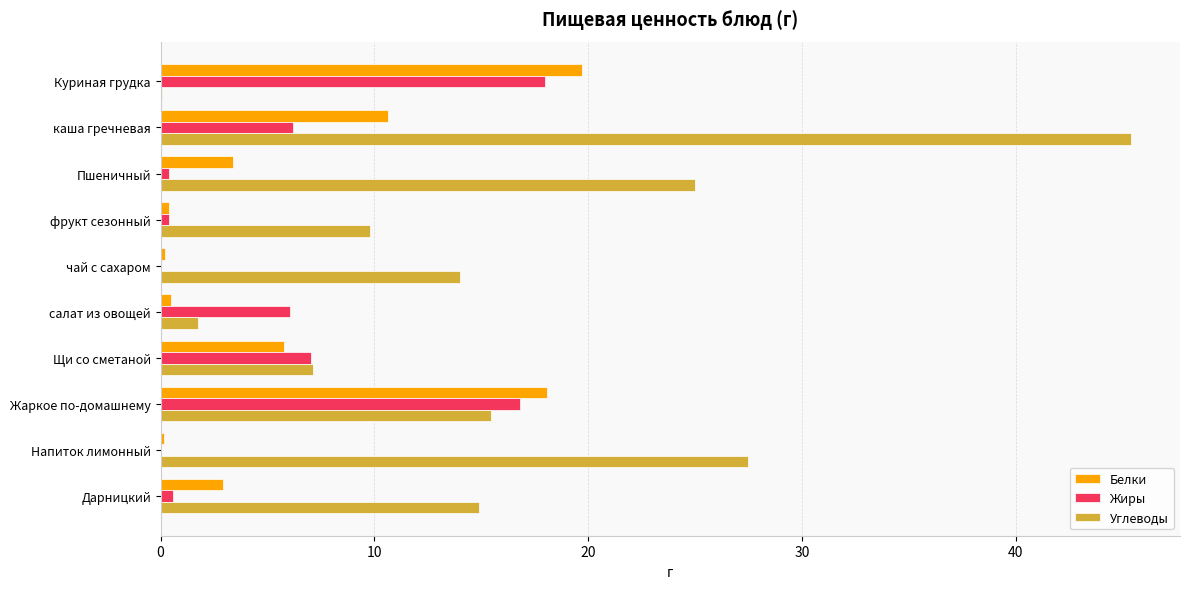

The value of Углеводы at фрукт сезонный is 12.9. True or false?

False